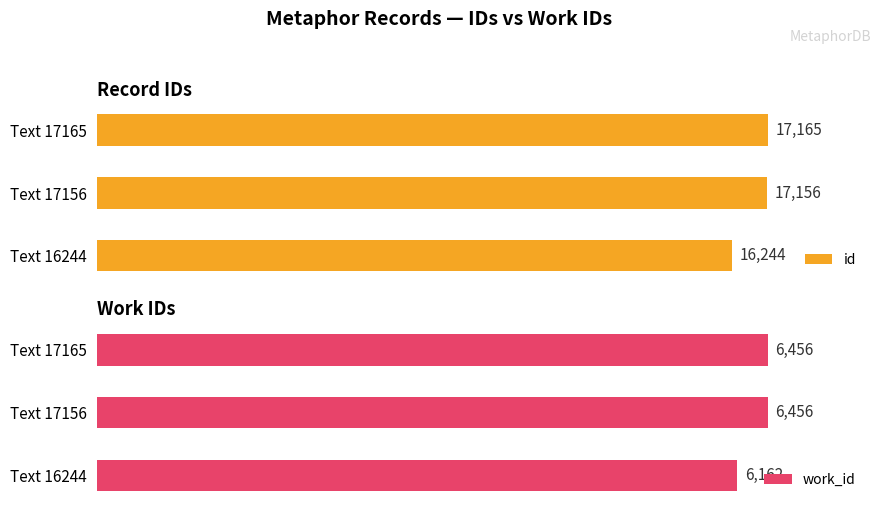

Reading left to right, what are all the values shown in this chart?

id: 16244	17156	17165
work_id: 6162	6456	6456